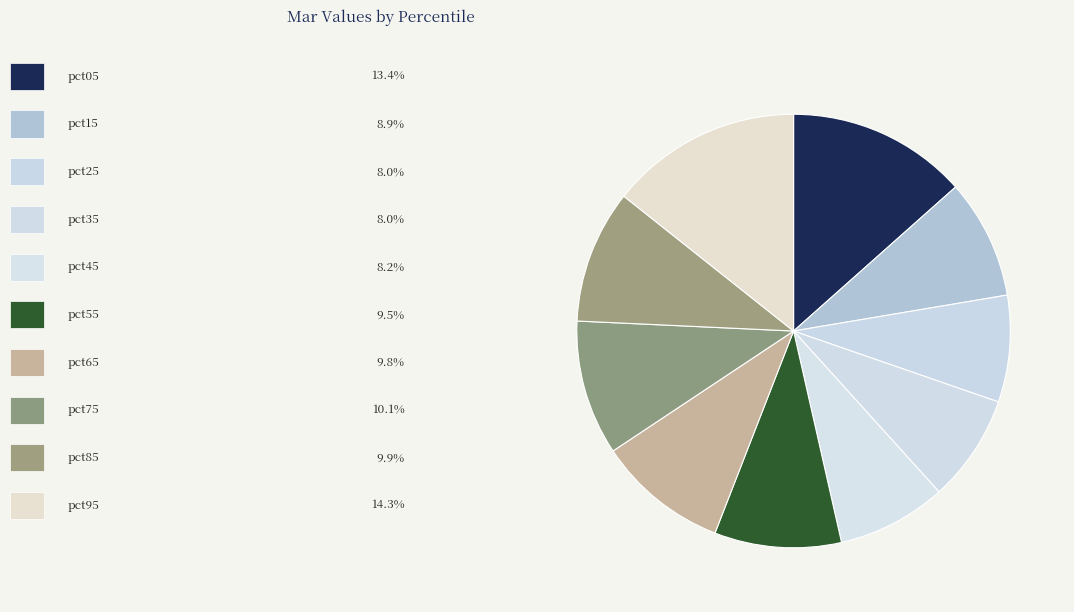

How many slices are in this pie chart?

10